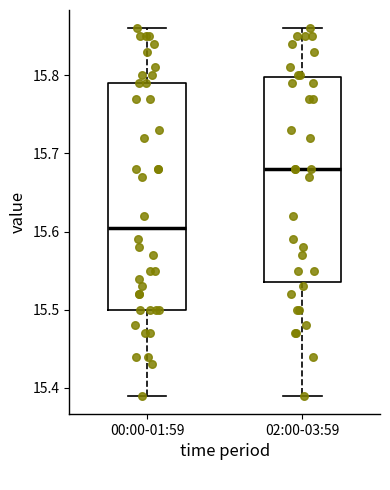

Comparing the boxes themselves (not the whiskers), which one is the tallest?

00:00-01:59